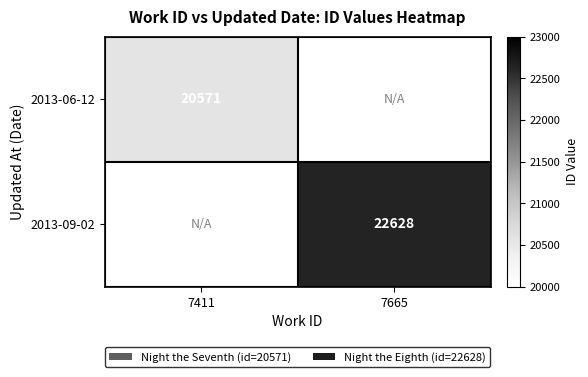

Is the value of 2013-09-02 at 7665 greater than the value of 2013-06-12 at 7411?

Yes